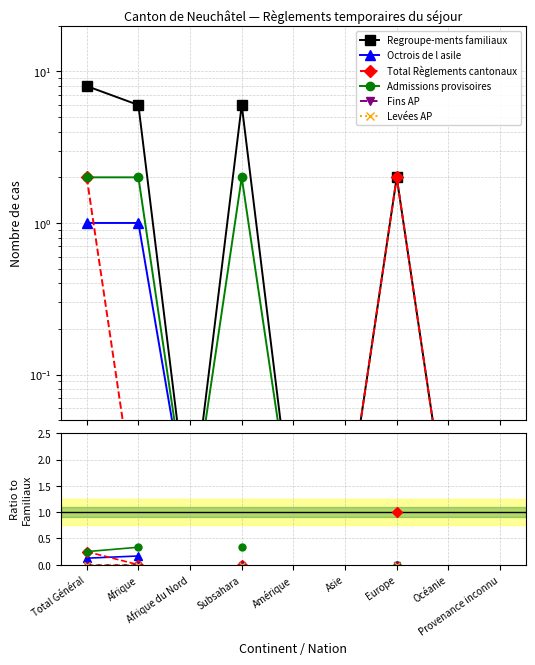

How many lines are shown in the chart?

6